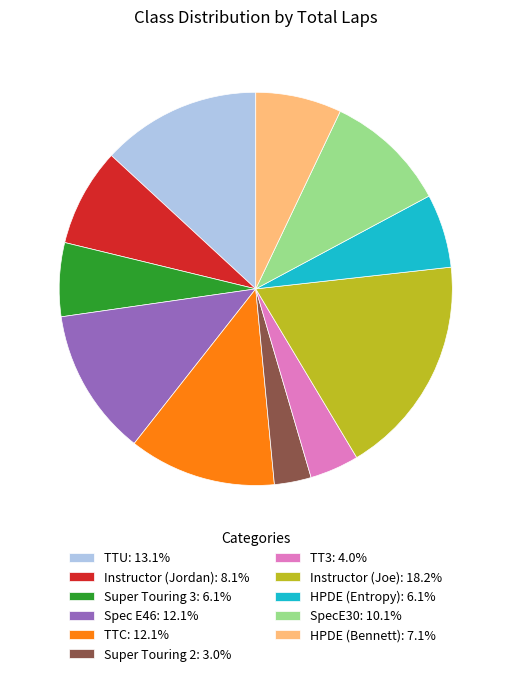

Does any single category account for the majority?

No